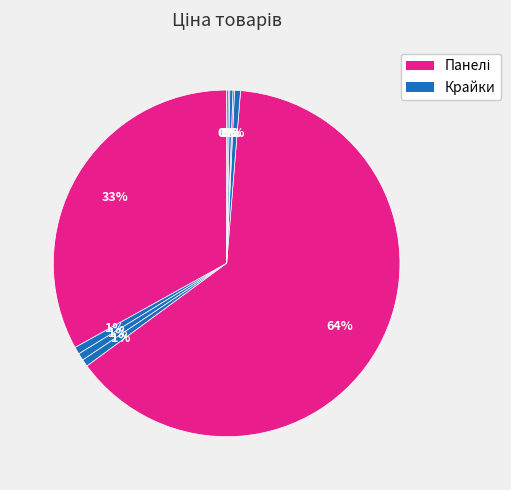

Count the number of slices in the pie.

10